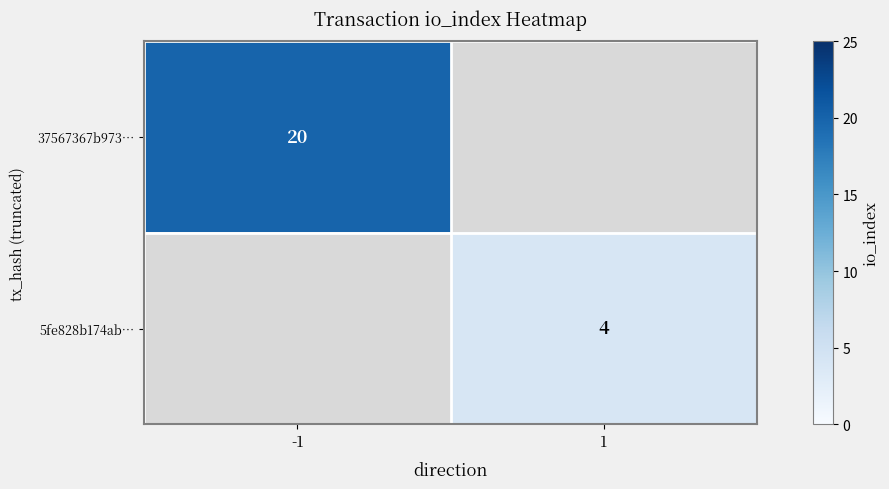

The value of 5fe828b174ab… at 1 is 4. True or false?

True